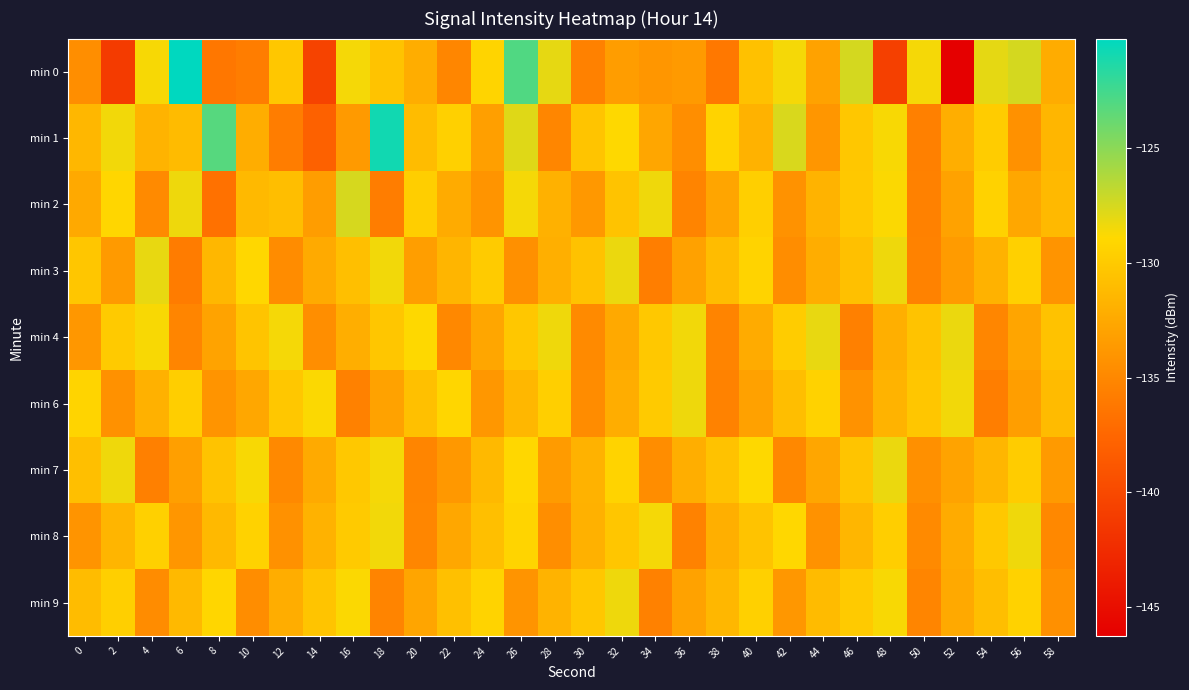

Between 18 and 50, which series saw the biggest shift?

min 1